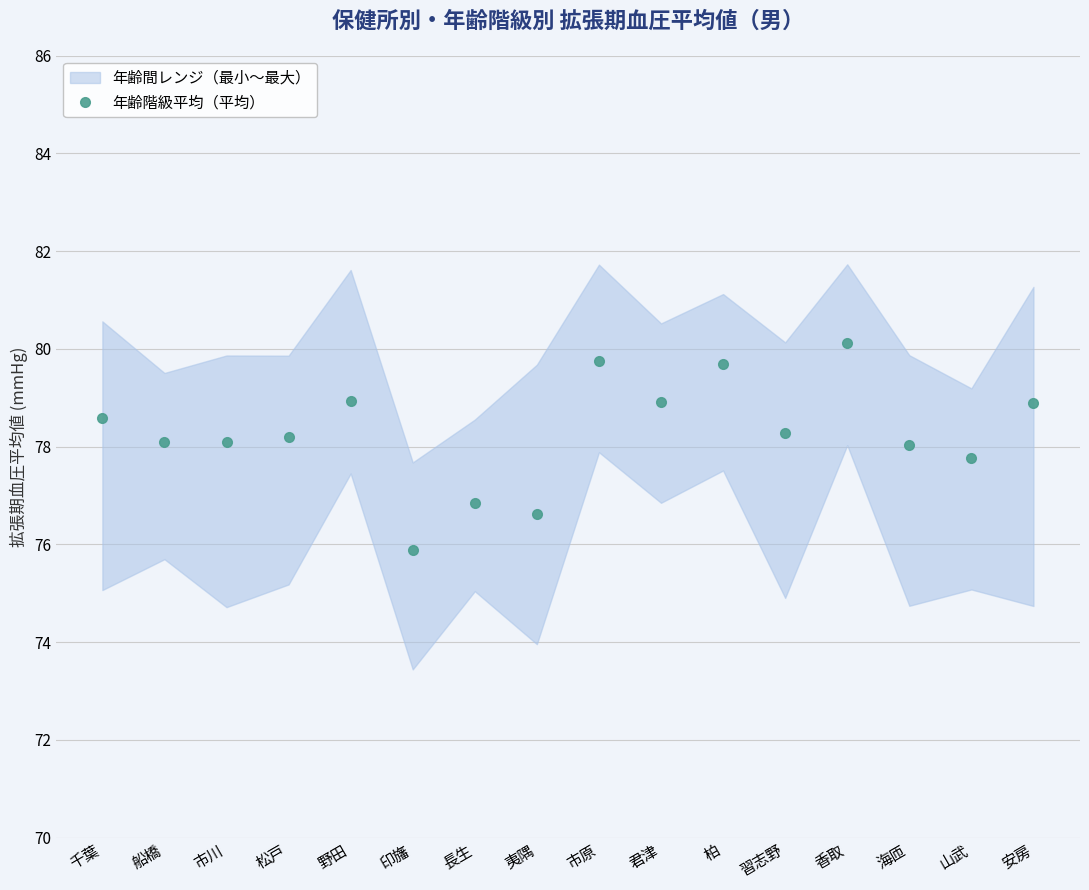

True or false: there are more than 0 points higher than both neighbors.

True